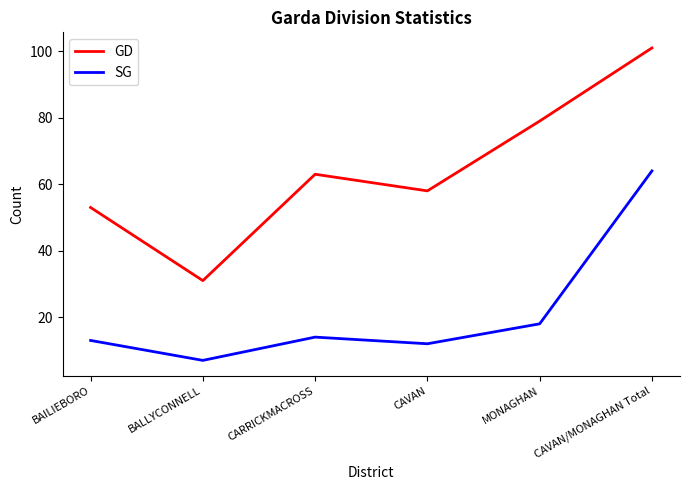

Which series has the largest total across all categories?

GD